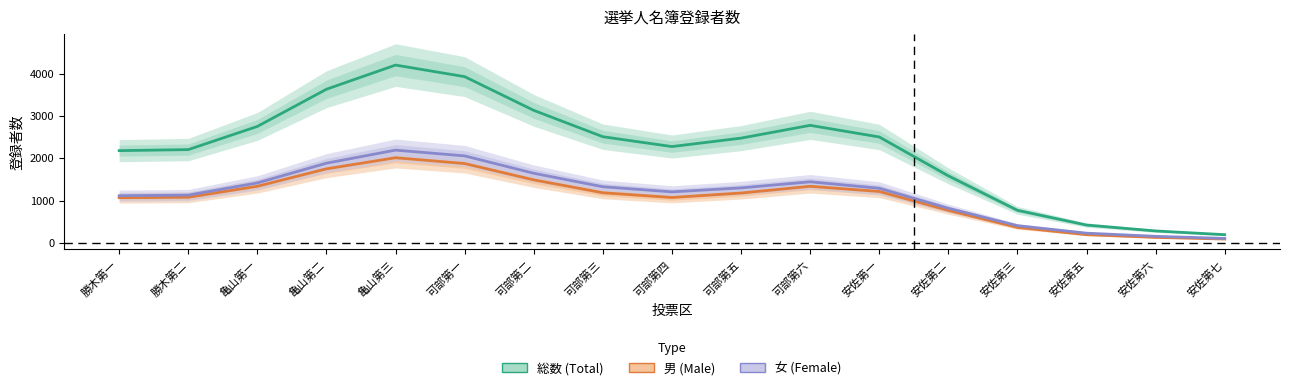

What position from the left is 安佐第七?

17